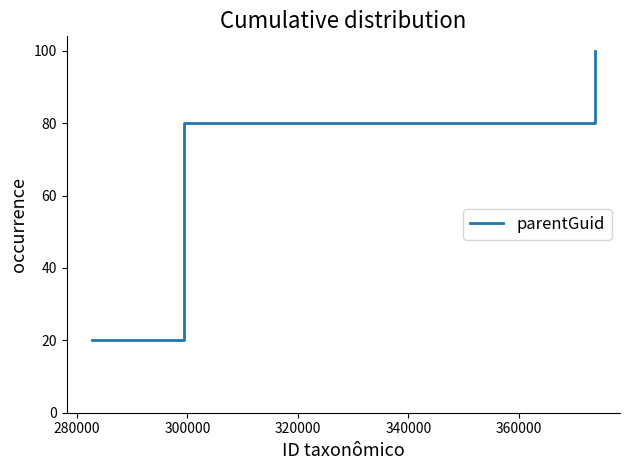

True or false: the data has more than 2 interior local peaks.

False